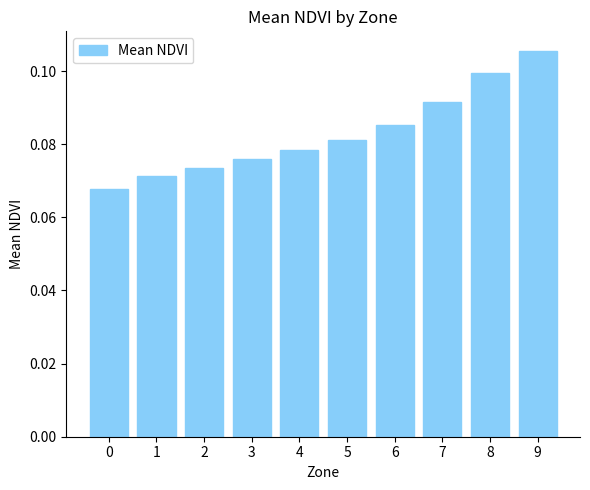

True or false: the data shows 0.1 at 1.

True